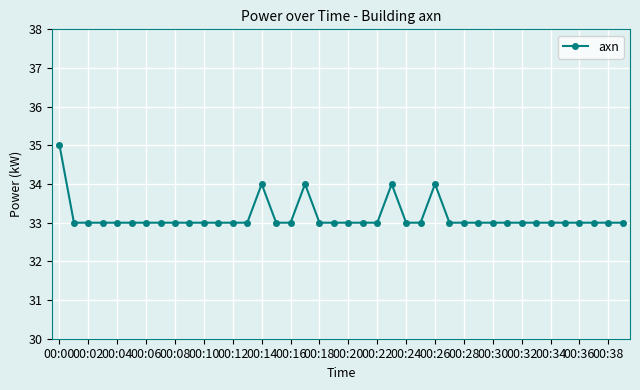

What is the sum of all values?

1326